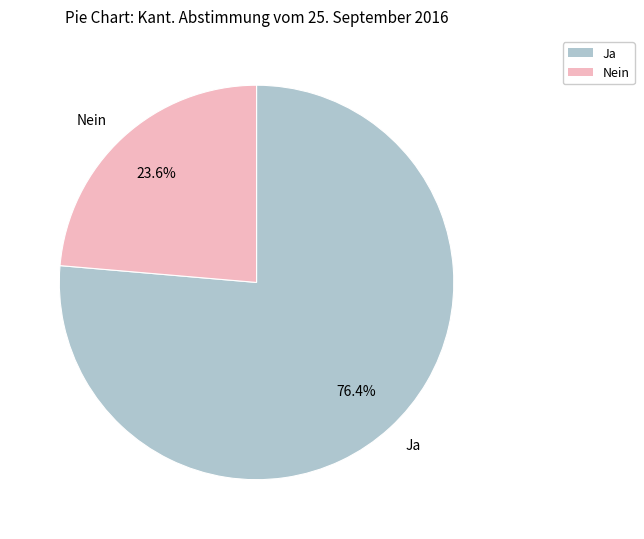

To the nearest percent, what is the difference between the largest and smallest slice percentages?

53%